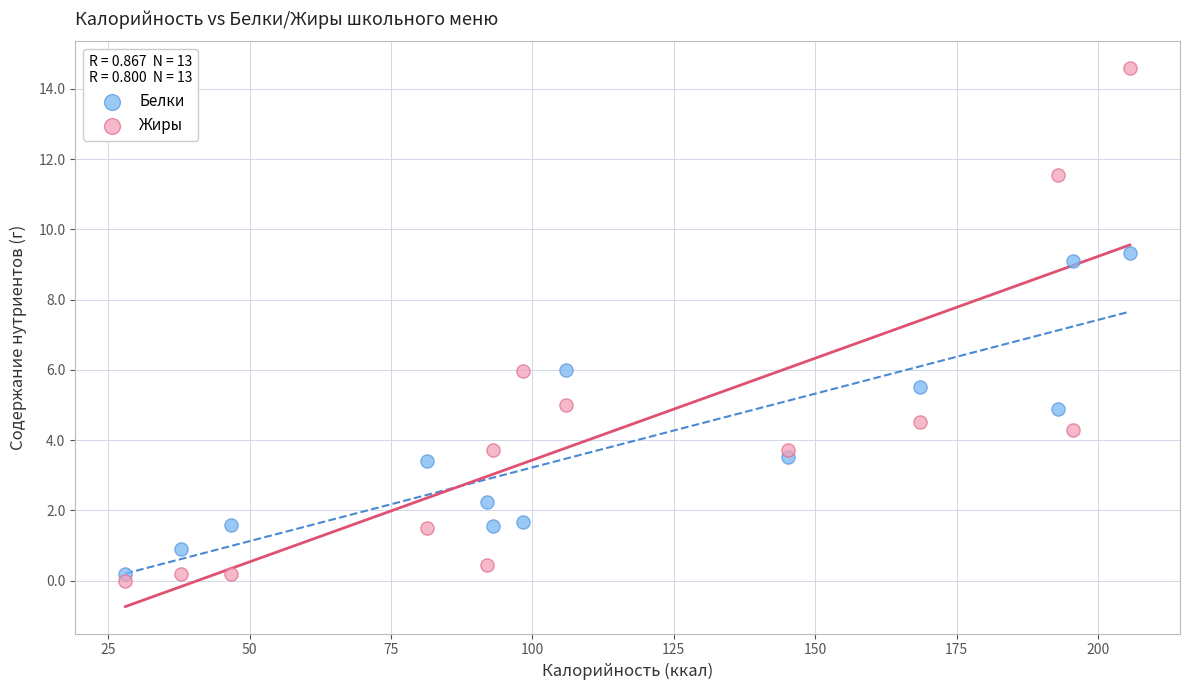

What are all the series names shown in the legend?

Белки, Жиры